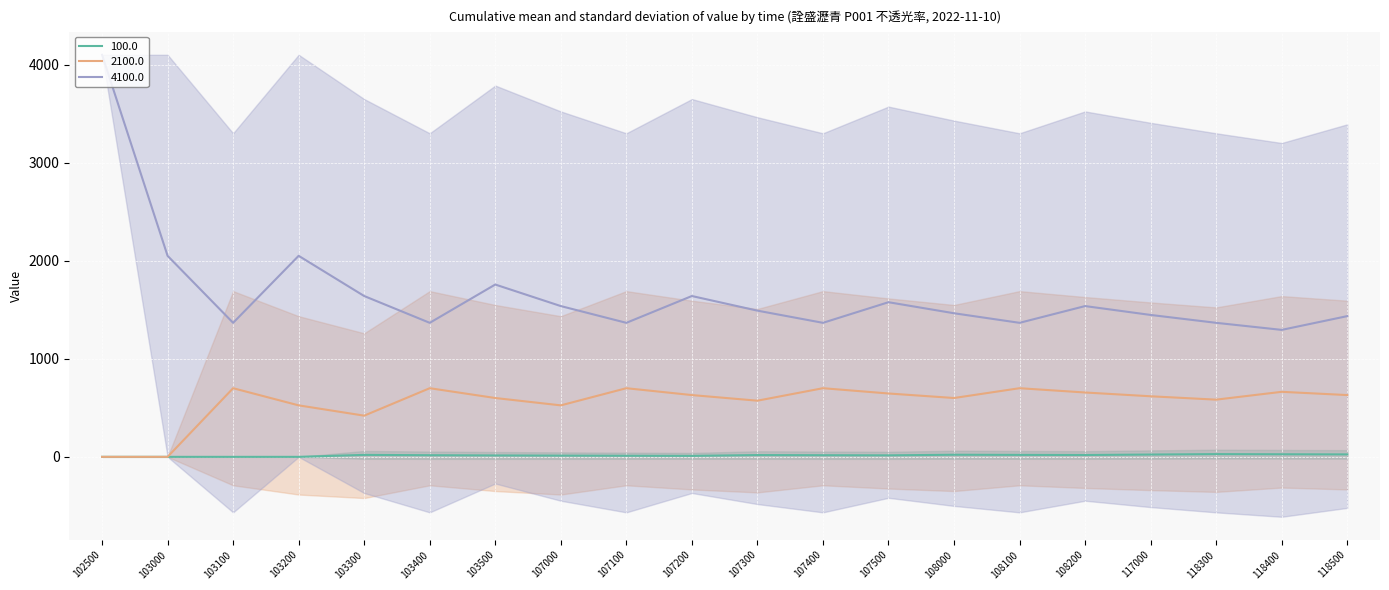

At which category is the sum across all series the highest?

102500